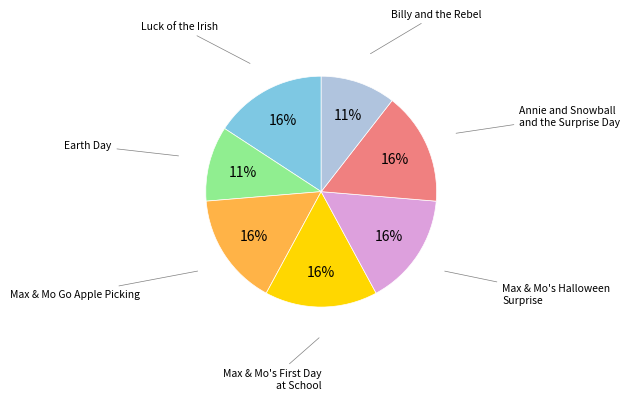

Is there any slice that represents more than half of the pie?

No